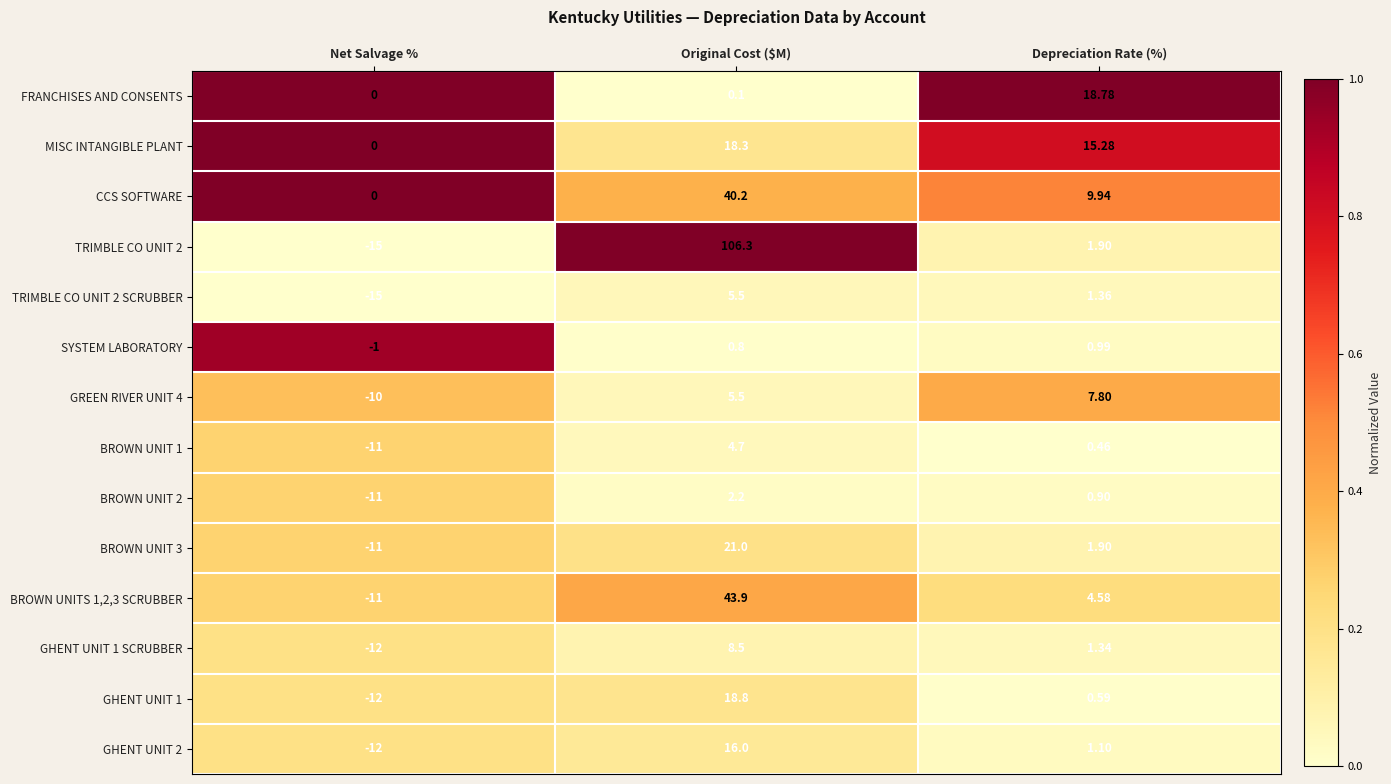

Which series changed the most between Net Salvage % and Depreciation Rate (%)?

FRANCHISES AND CONSENTS